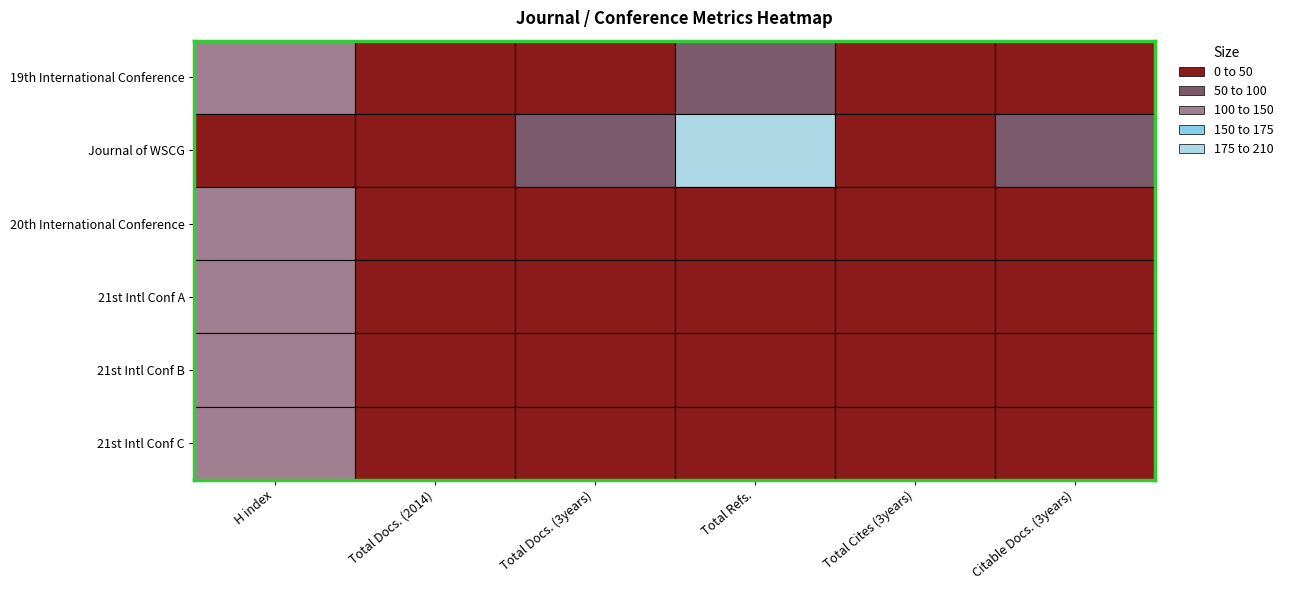

Reading left to right, what are all the values shown in this chart?

19th International Conference: H index=113	Total Docs. (2014)=7	Total Docs. (3years)=0	Total Refs.=68	Total Cites (3years)=0	Citable Docs. (3years)=14
Journal of WSCG: H index=12	Total Docs. (2014)=10	Total Docs. (3years)=69	Total Refs.=205	Total Cites (3years)=30	Citable Docs. (3years)=67
20th International Conference: H index=125	Total Docs. (2014)=6	Total Docs. (3years)=0	Total Refs.=47	Total Cites (3years)=0	Citable Docs. (3years)=19
21st Intl Conf A: H index=118	Total Docs. (2014)=5	Total Docs. (3years)=0	Total Refs.=32	Total Cites (3years)=0	Citable Docs. (3years)=6
21st Intl Conf B: H index=119	Total Docs. (2014)=5	Total Docs. (3years)=0	Total Refs.=28	Total Cites (3years)=0	Citable Docs. (3years)=11
21st Intl Conf C: H index=111	Total Docs. (2014)=3	Total Docs. (3years)=0	Total Refs.=19	Total Cites (3years)=0	Citable Docs. (3years)=4